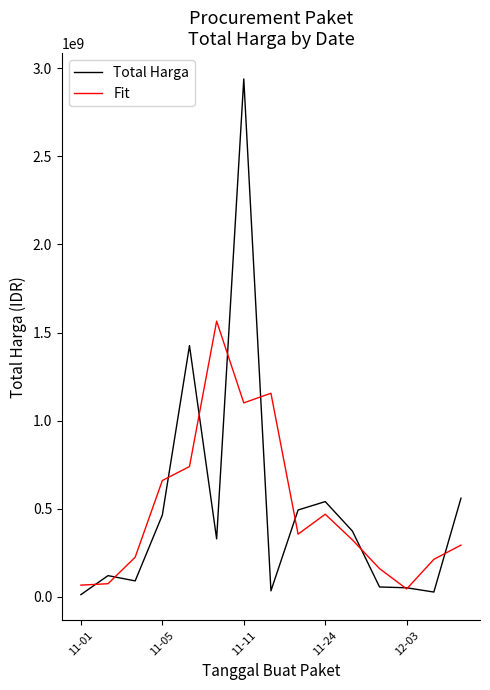

Does the chart have visible grid lines?

No